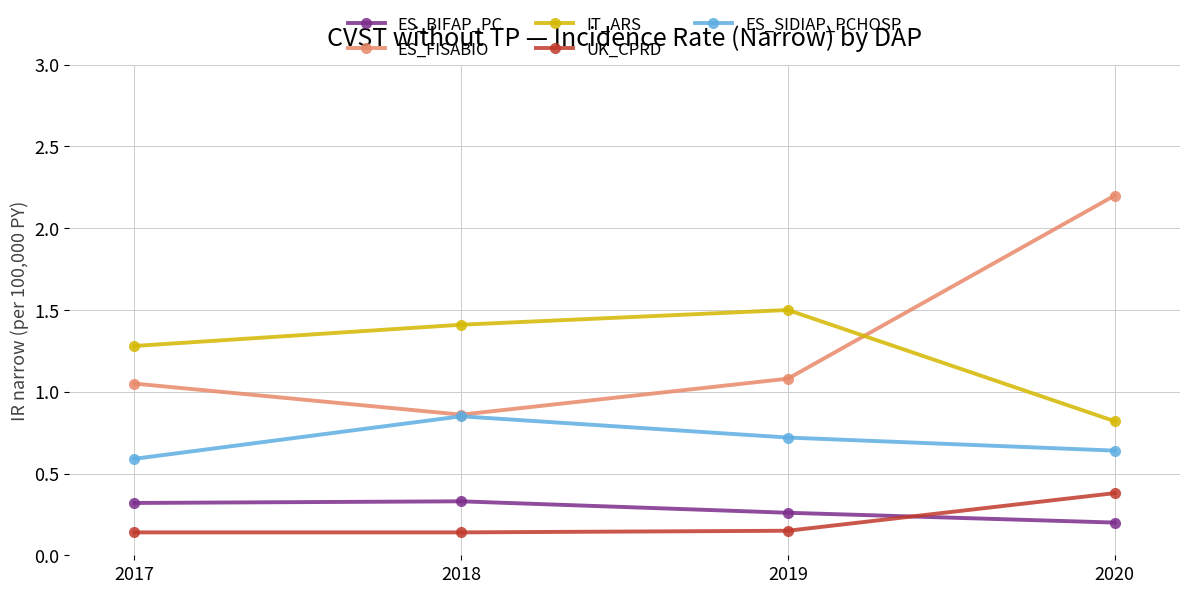

What is the value of the ES_FISABIO point at the 4th from the left?

2.2